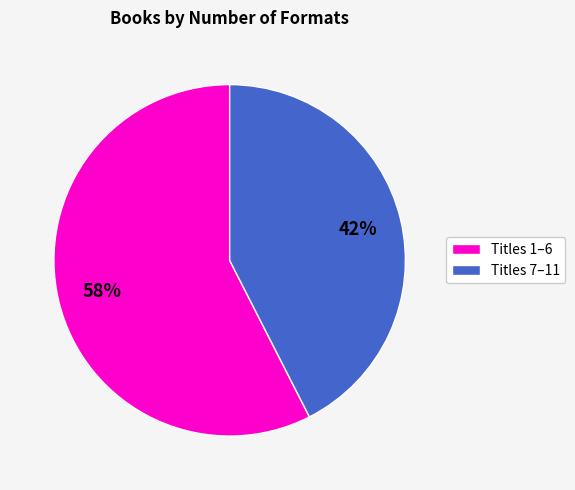

Combined, do Titles 7–11 and Titles 1–6 account for over 50%?

Yes